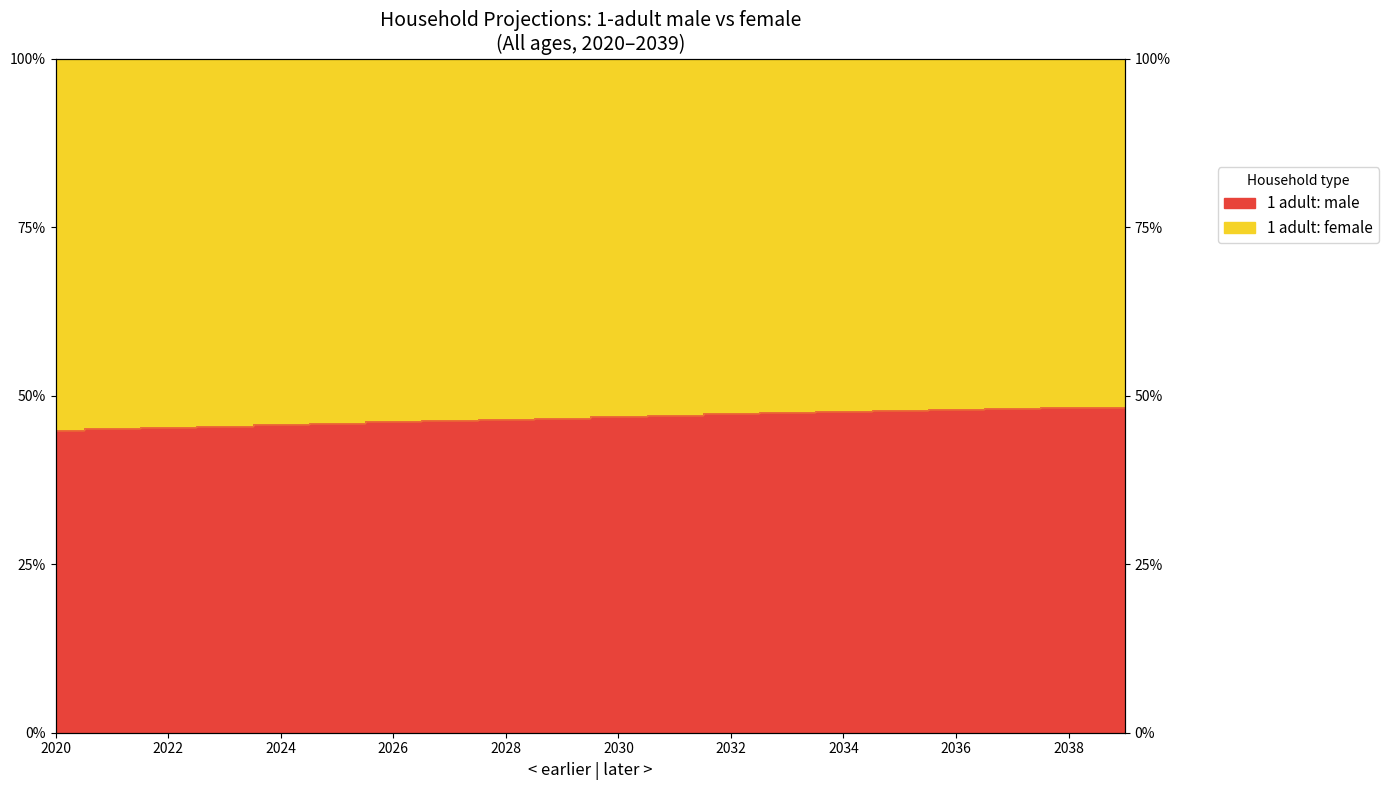

Rank the categories by value from highest to lowest.

2039, 2038, 2037, 2036, 2035, 2034, 2033, 2032, 2031, 2030, 2029, 2028, 2027, 2026, 2025, 2024, 2023, 2022, 2021, 2020